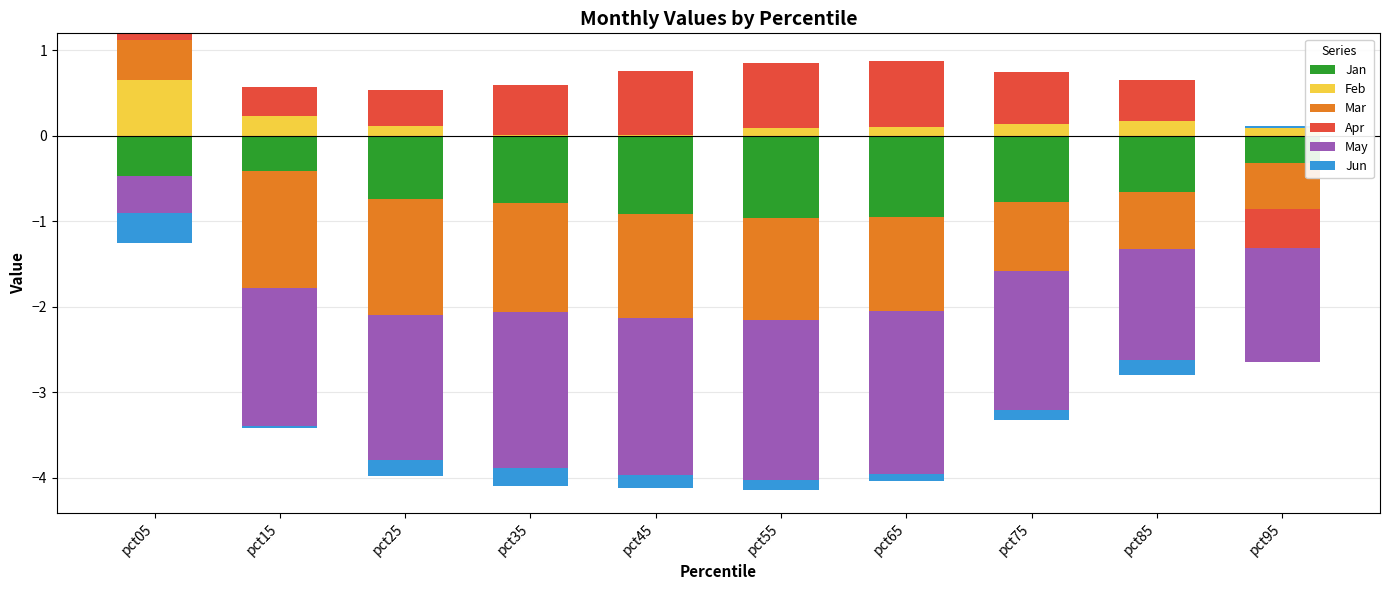

How many values in Jun are above zero?

1